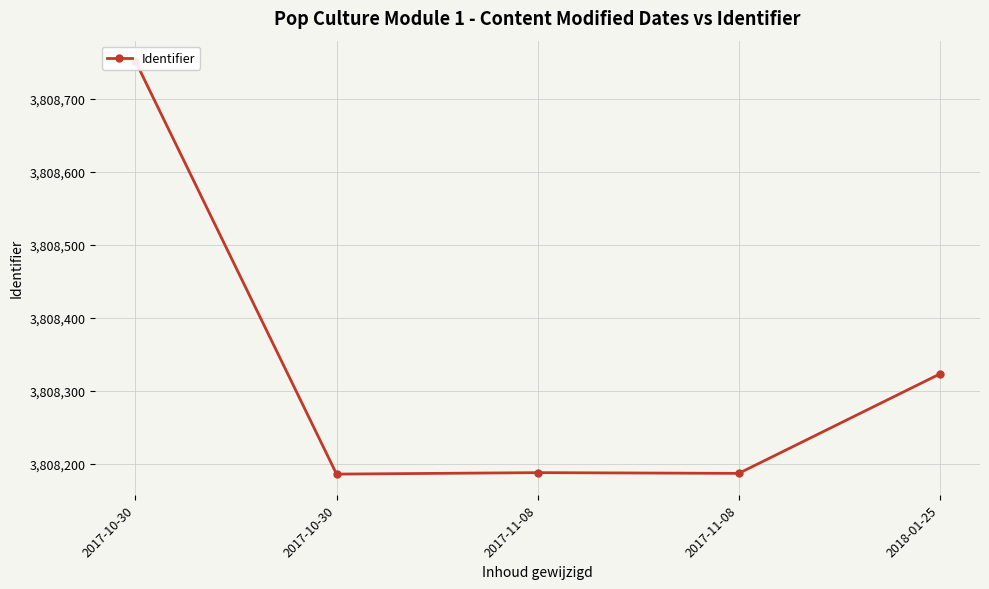

Rank the categories by value from lowest to highest.

2017-10-30, 2017-11-08, 2017-11-08, 2018-01-25, 2017-10-30